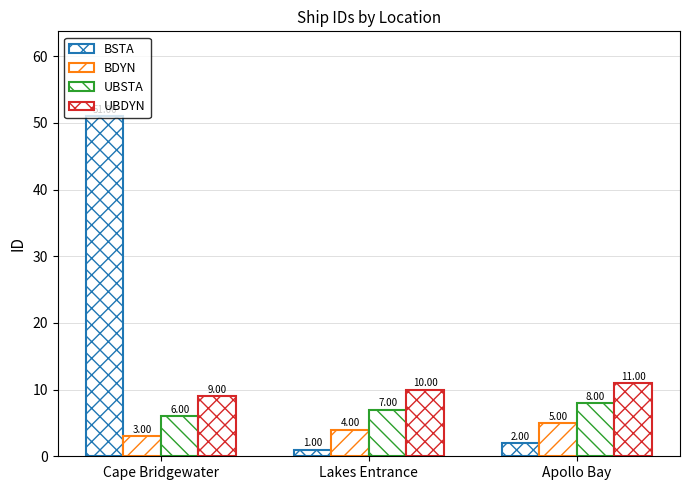

How many categories are shown in the chart?

3